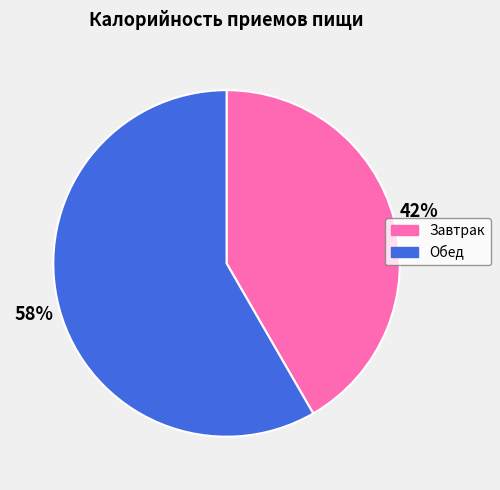

Do Завтрак and Обед together represent more than half of the pie?

Yes